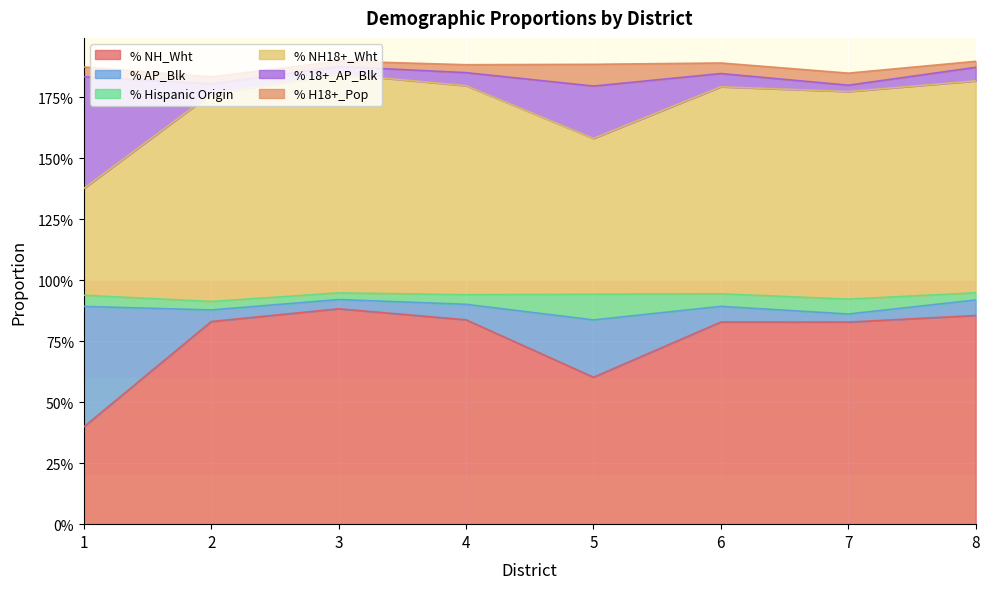

What is the approximate value of % NH_Wht at 6?

0.8